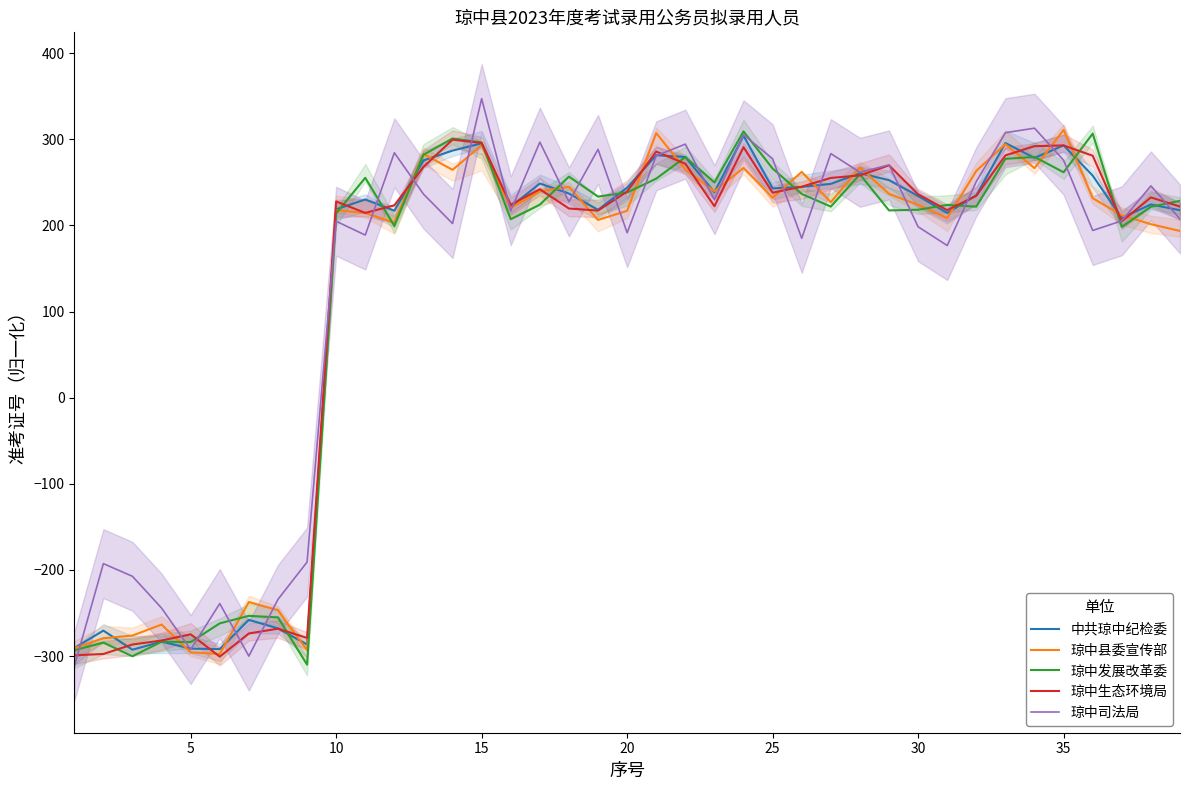

What is the maximum value for 琼中司法局?

347.3